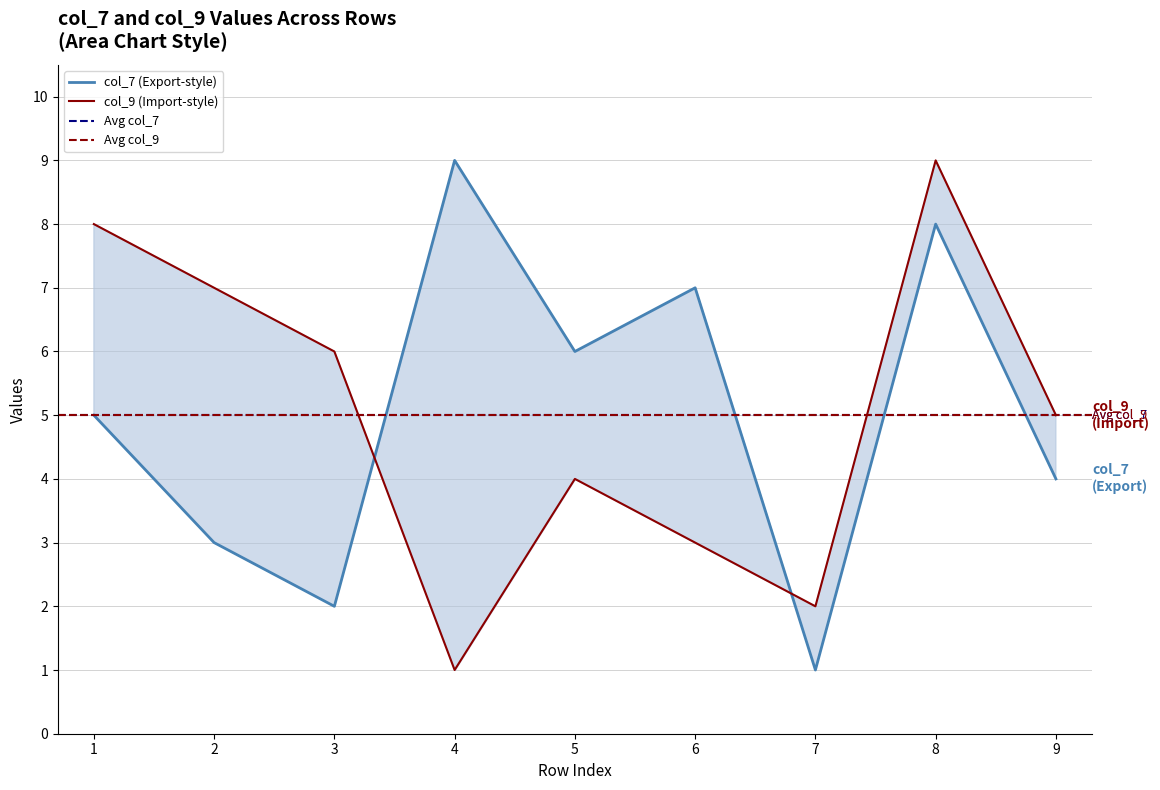

What are all the series names shown in the legend?

col_7, col_9